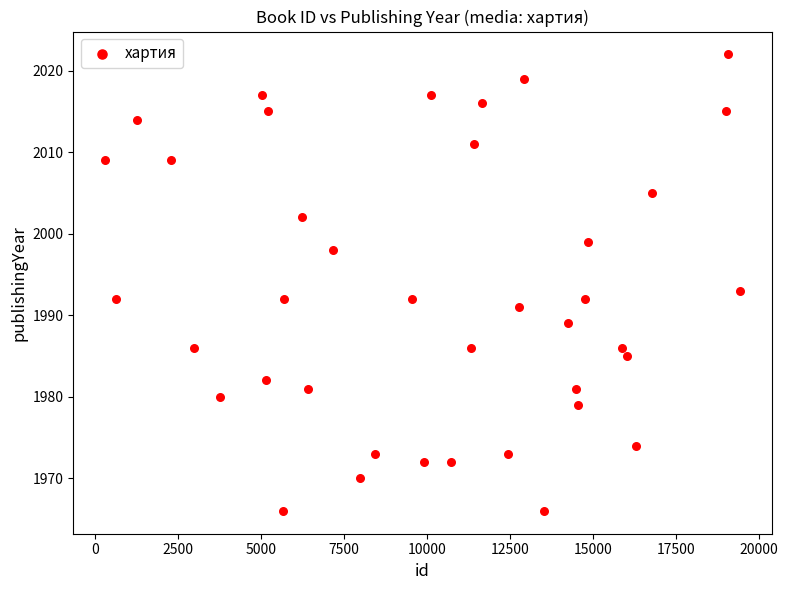

What is the range of X values (max minus min)?

19119